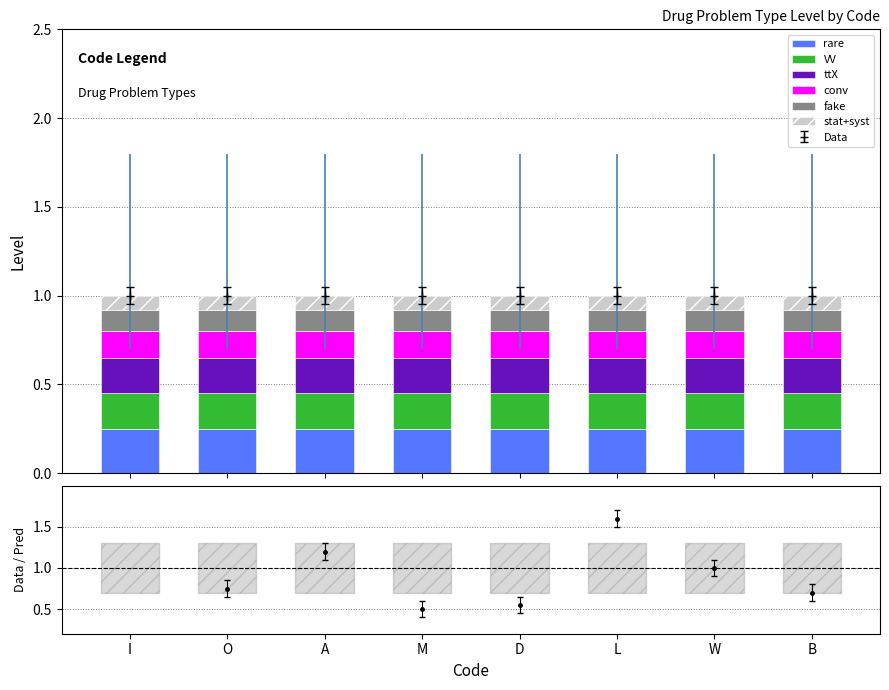

Rank the categories by stat+syst value from lowest to highest.

I, O, A, M, D, L, W, B